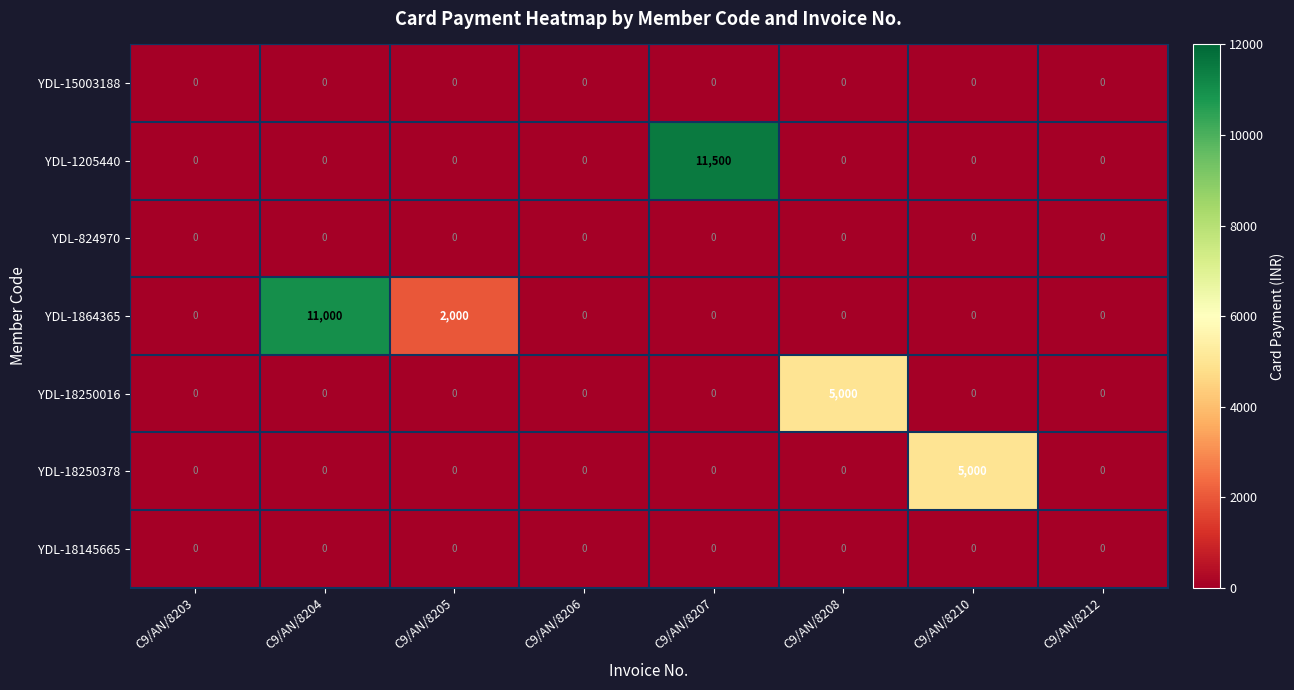

At which label is YDL-1864365 closest to 5500?

C9/AN/8205